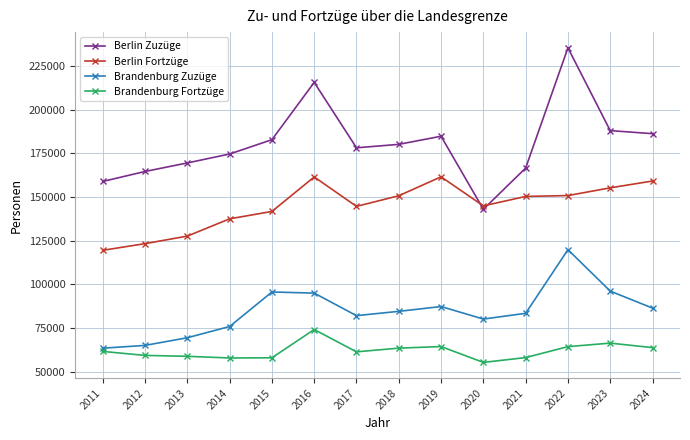

True or false: Brandenburg Zuzüge and Berlin Zuzüge intersect in this chart.

False